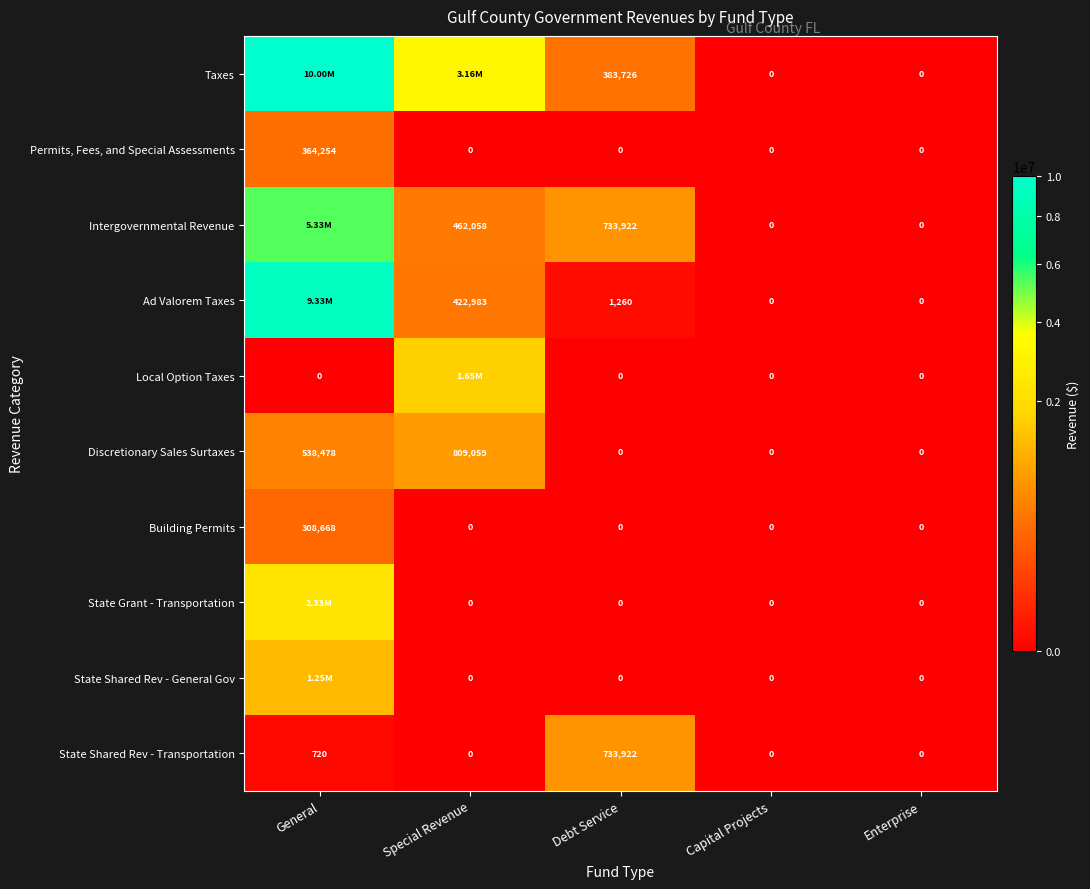

Is the value of Permits, Fees, and Special Assessments at General greater than the value of Discretionary Sales Surtaxes at Capital Projects?

Yes